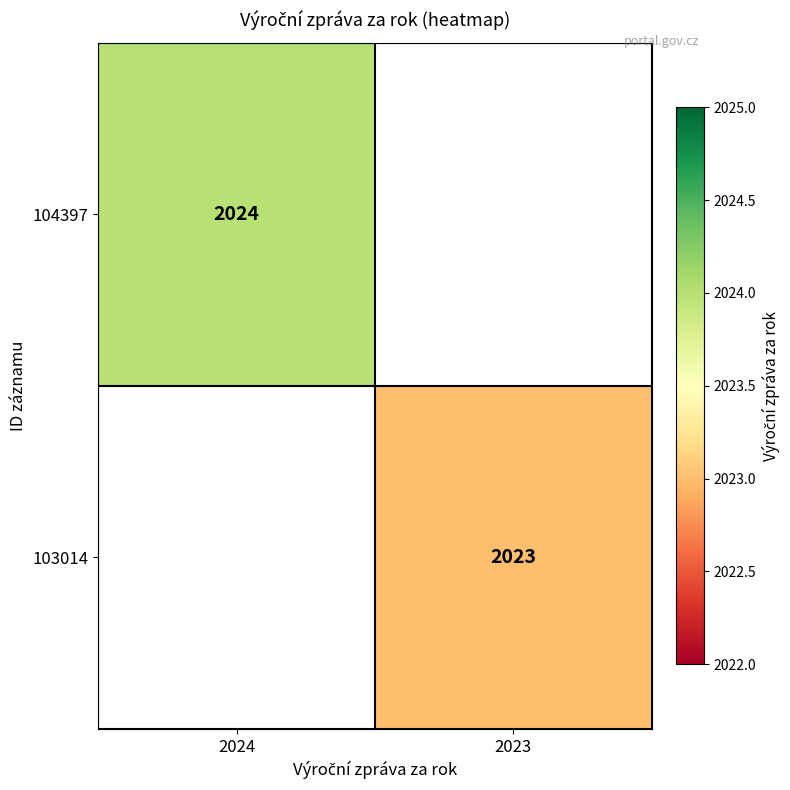

The 103014 series shows 2023 at 2023. True or false?

True